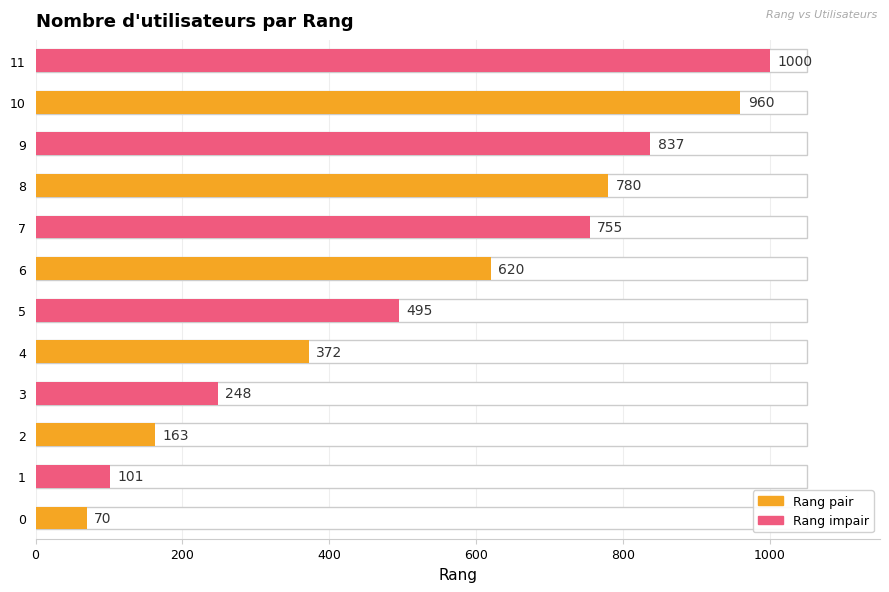

Reading left to right, list all the values displayed in this chart.

70	101	163	248	372	495	620	755	780	837	960	1000